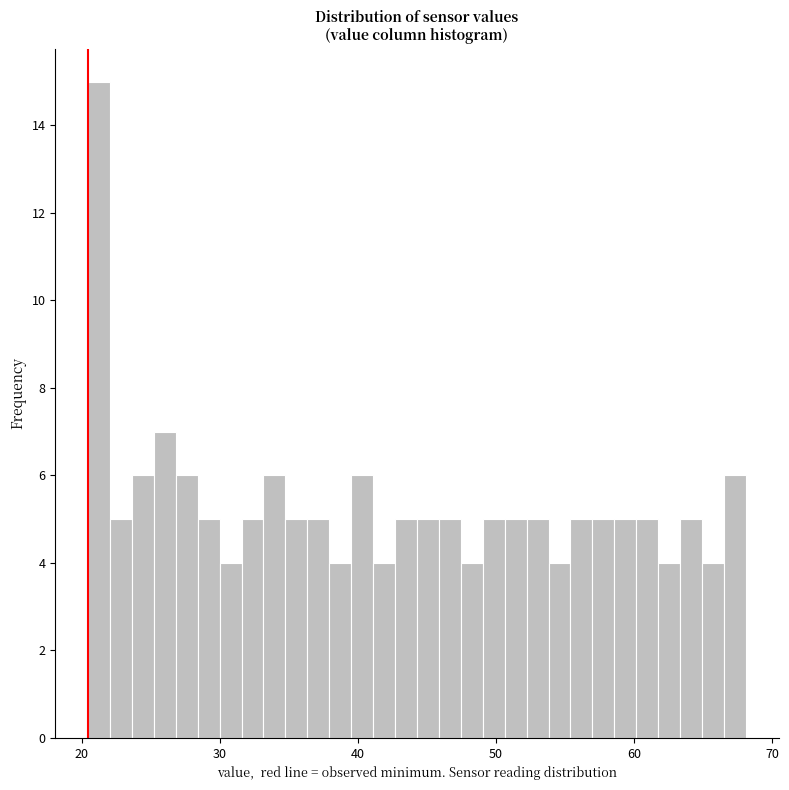

Around what value on the x-axis is the tallest bar? Give the approximate position of its centre, as read against the axis.

21